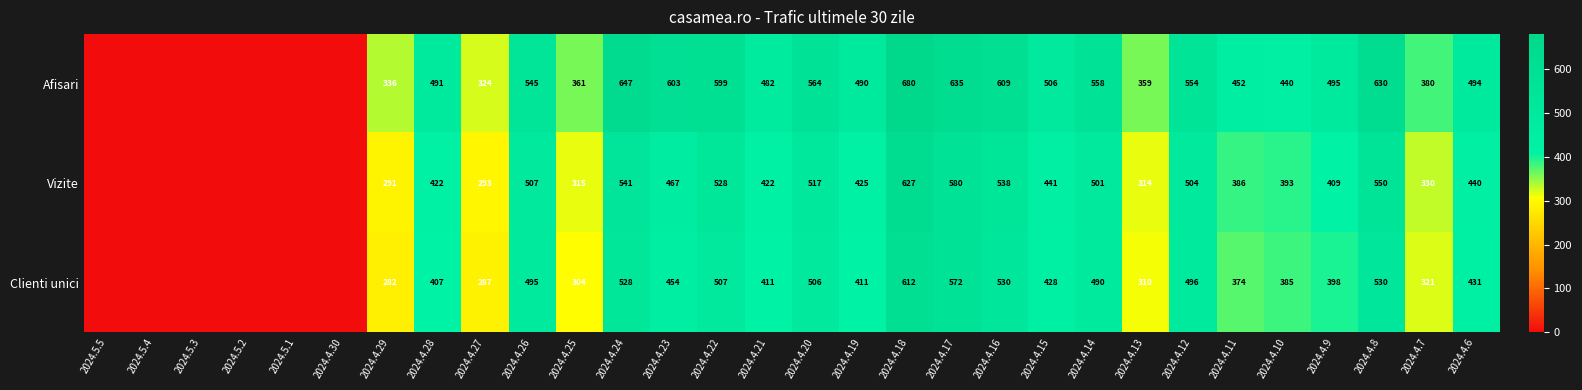

Rank the series at 2024.4.24 from highest to lowest value.

Afisari, Vizite, Clienti unici